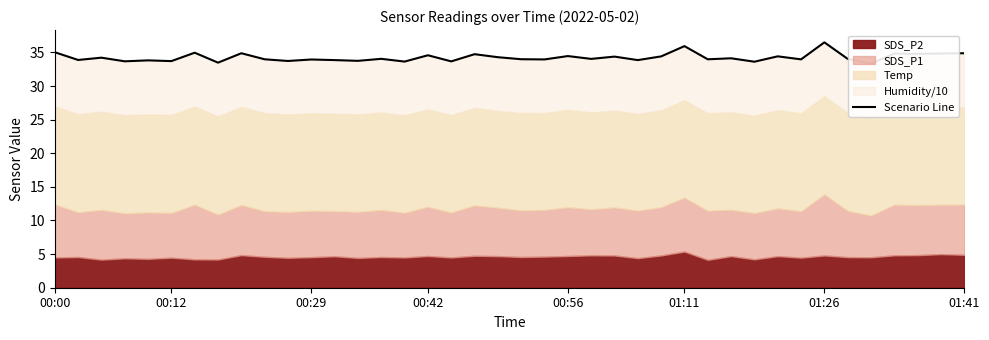

What is the value of the 20th point from the left?

34.3